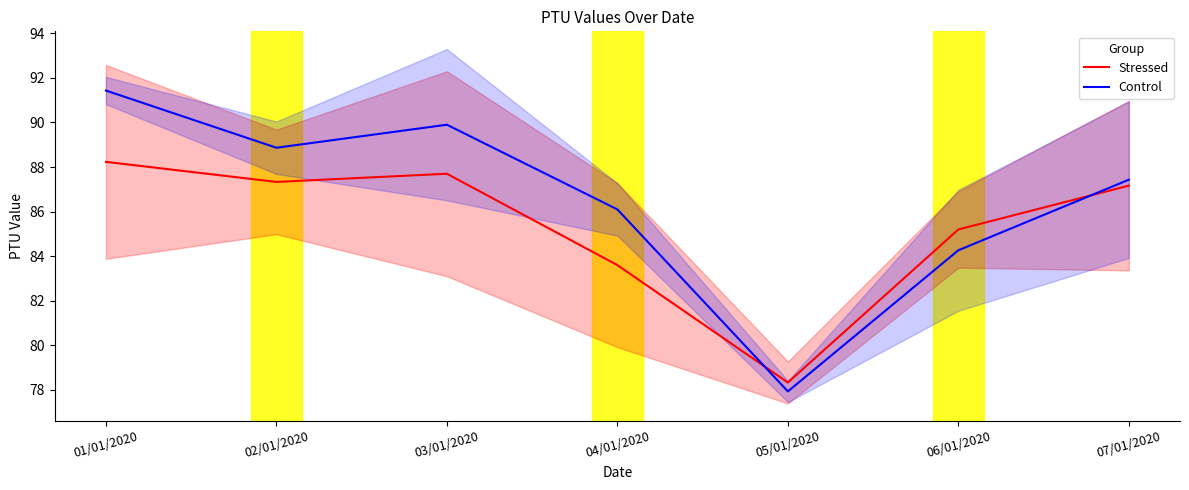

What is the average value of the Control series?

86.6